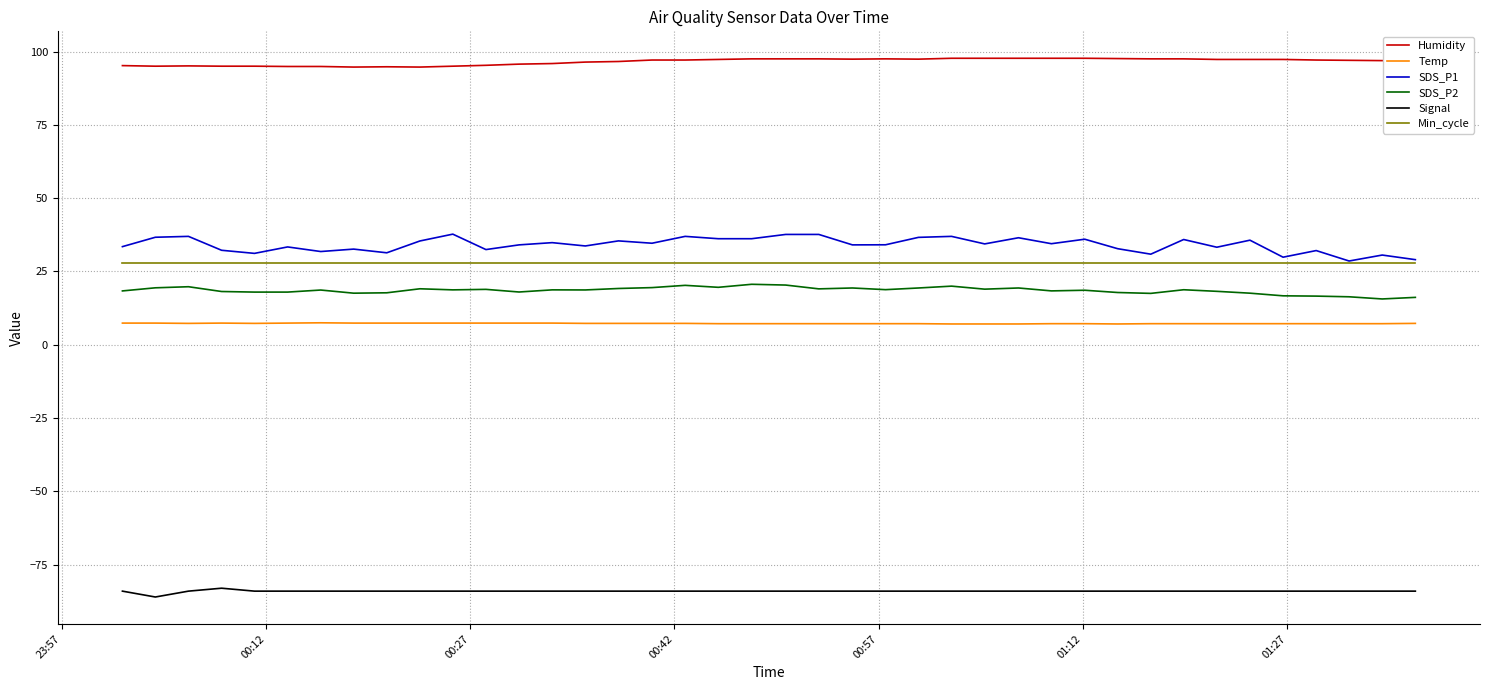

What is the highest value of the Min_cycle series?

28.0